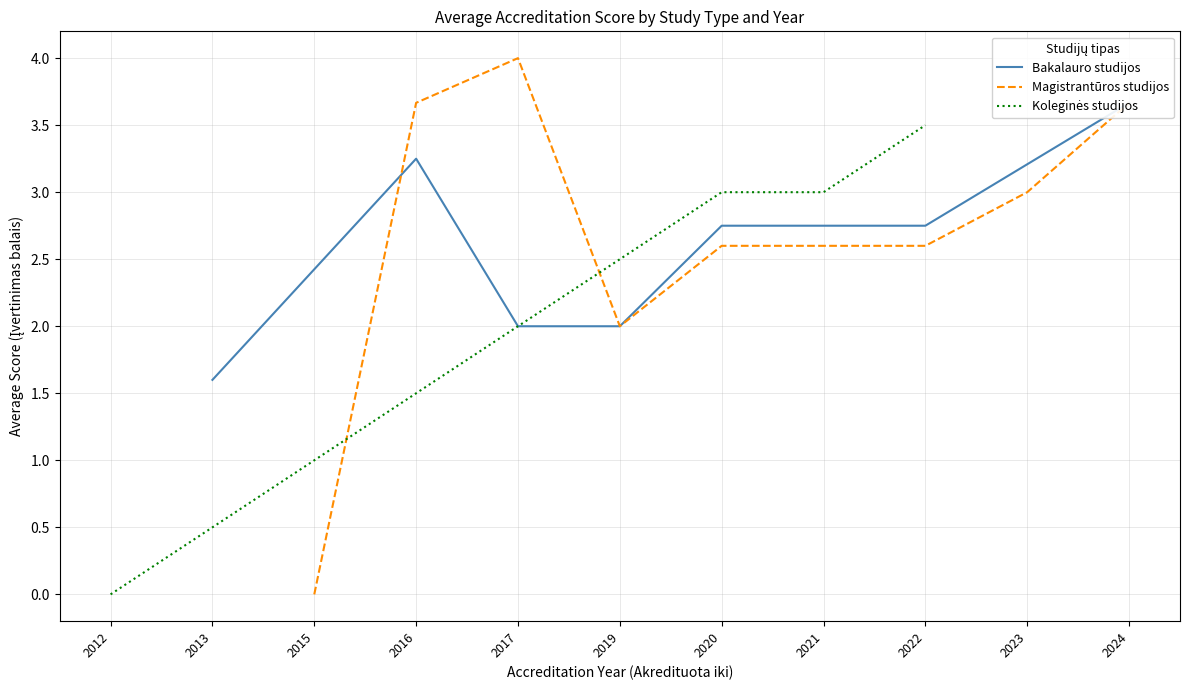

What are all the series names shown in the legend?

Bakalauro studijos, Magistrantūros studijos, Koleginės studijos